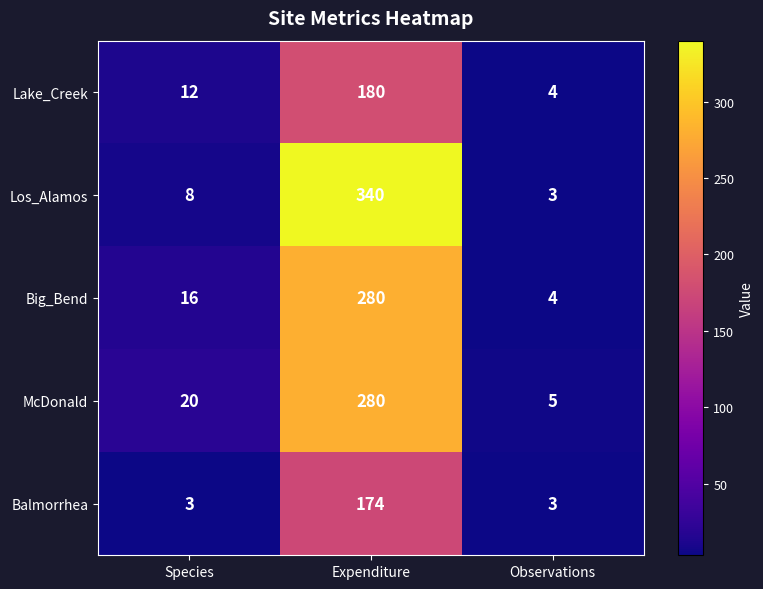

What value does the Los_Alamos series have at Observations, to the nearest 5?

5